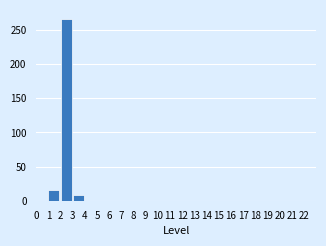

Over which range of the x-axis is the bar tallest?

2 to 3